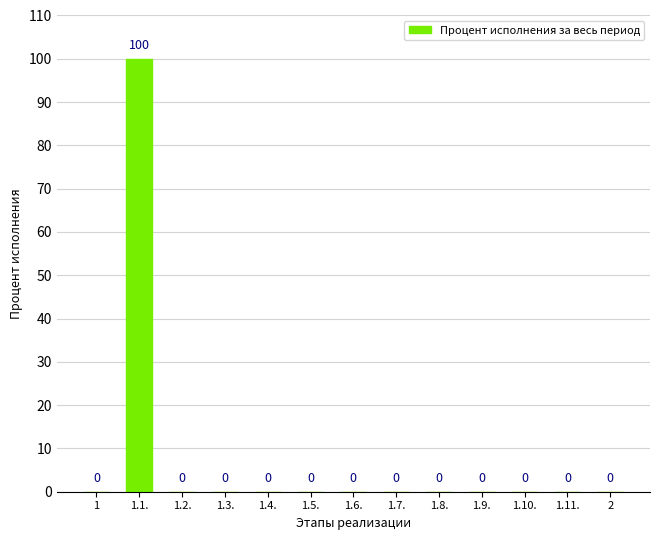

Reading left to right, list all the values displayed in this chart.

1=0	1.1.=100	1.2.=0	1.3.=0	1.4.=0	1.5.=0	1.6.=0	1.7.=0	1.8.=0	1.9.=0	1.10.=0	1.11.=0	2=0